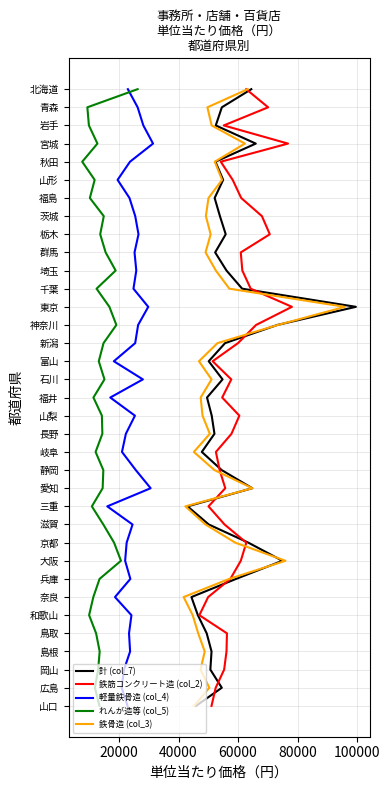

What are all the series names shown in the legend?

計 (col_7), 鉄筋コンクリート造 (col_2), 軽量鉄骨造 (col_4), れんが造等 (col_5), 鉄骨造 (col_3)